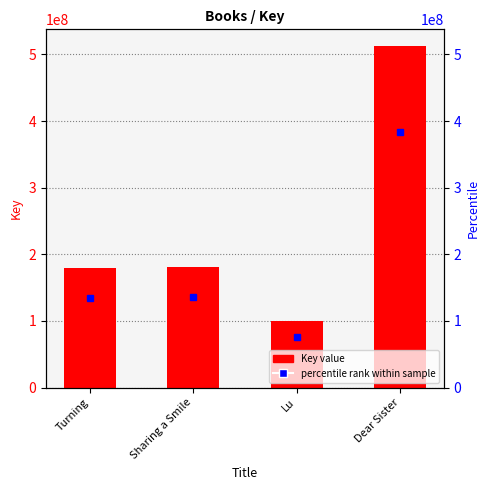

The value at Turning is 179456032. True or false?

True